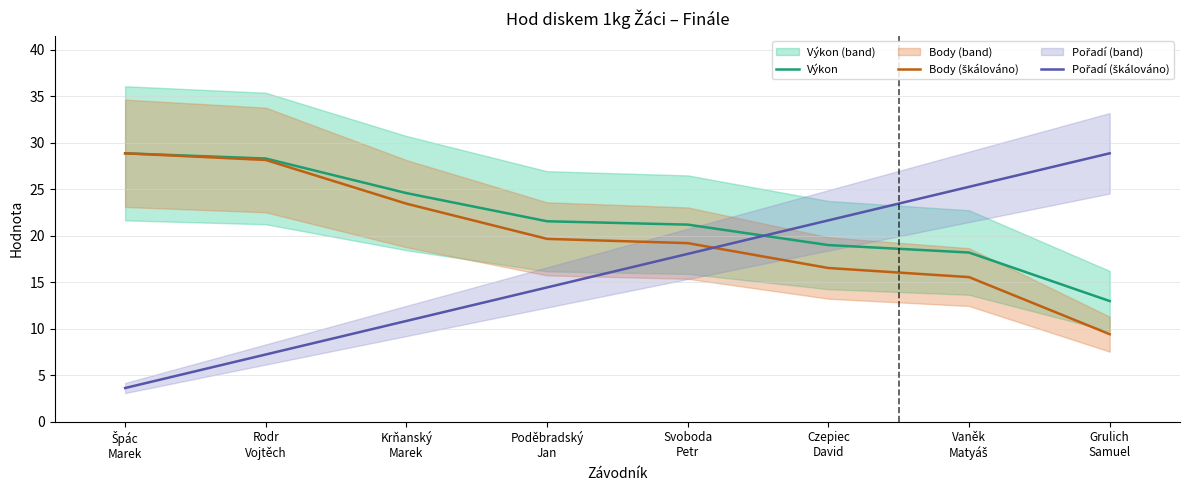

List the series in order of their overall mean, lowest first.

Pořadí (škálováno), Body (škálováno), Výkon